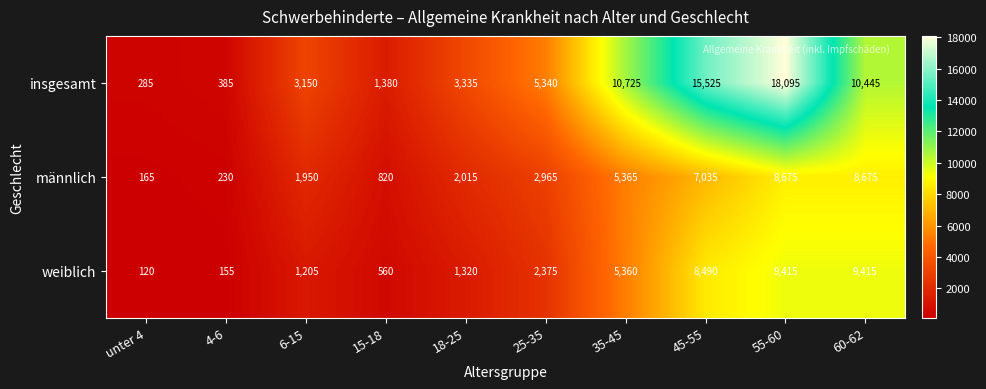

Which label corresponds to the largest value in the chart?

55-60